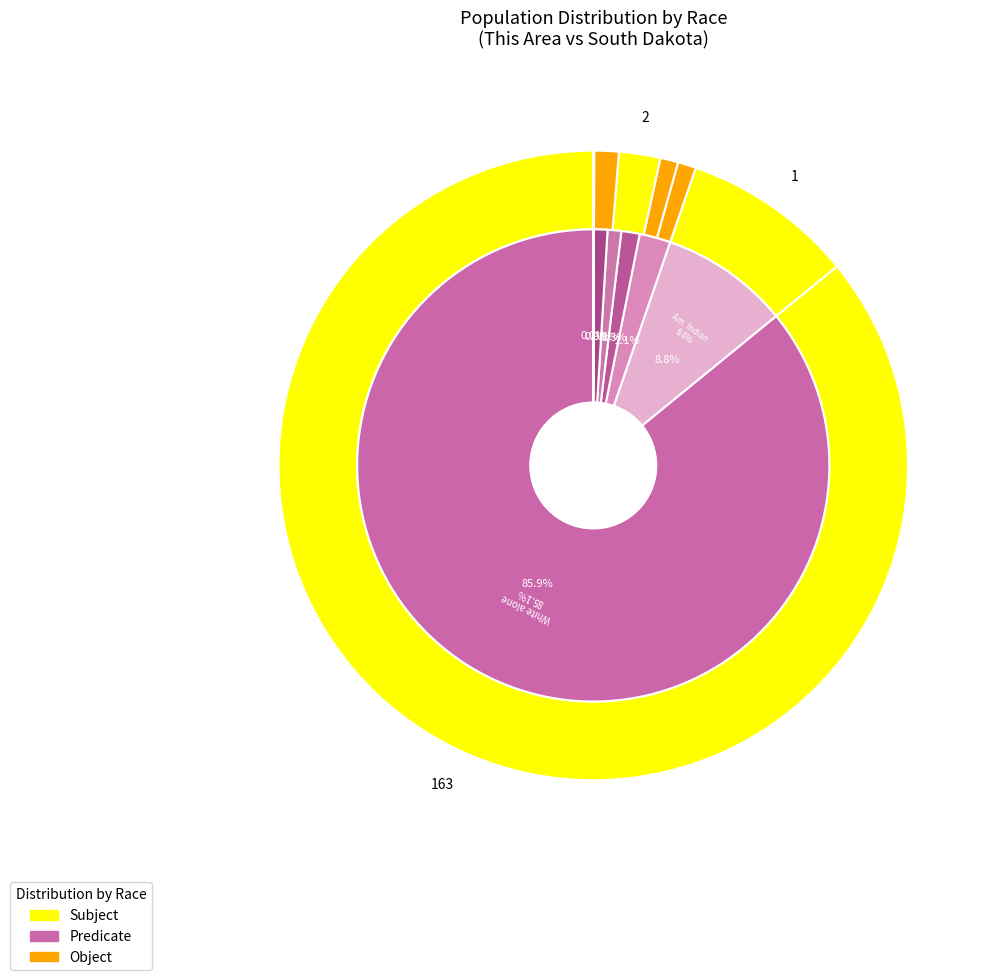

To the nearest percent, what is the combined percentage of White alone and Native Hawaiian and Other Pacific?

98%